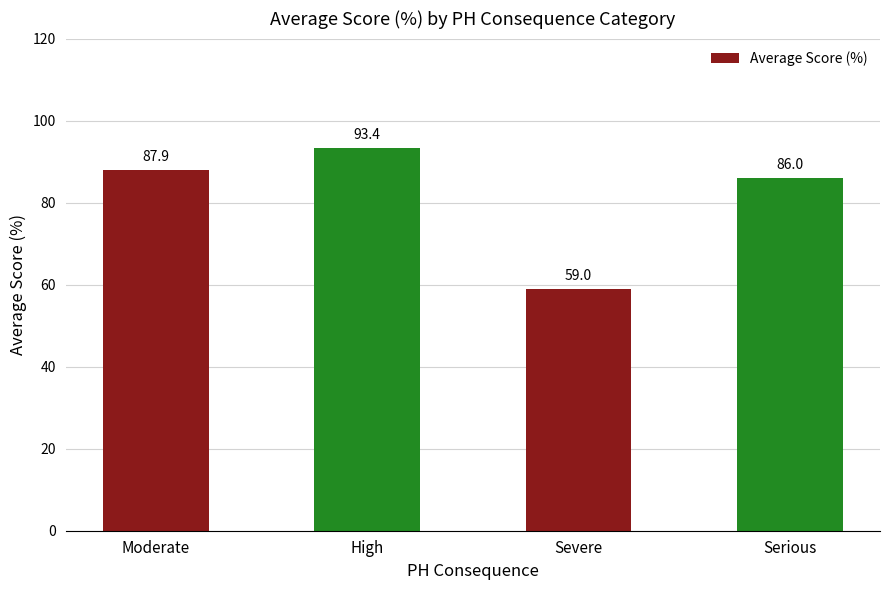

The chart shows a value of 93.4 at High. True or false?

True